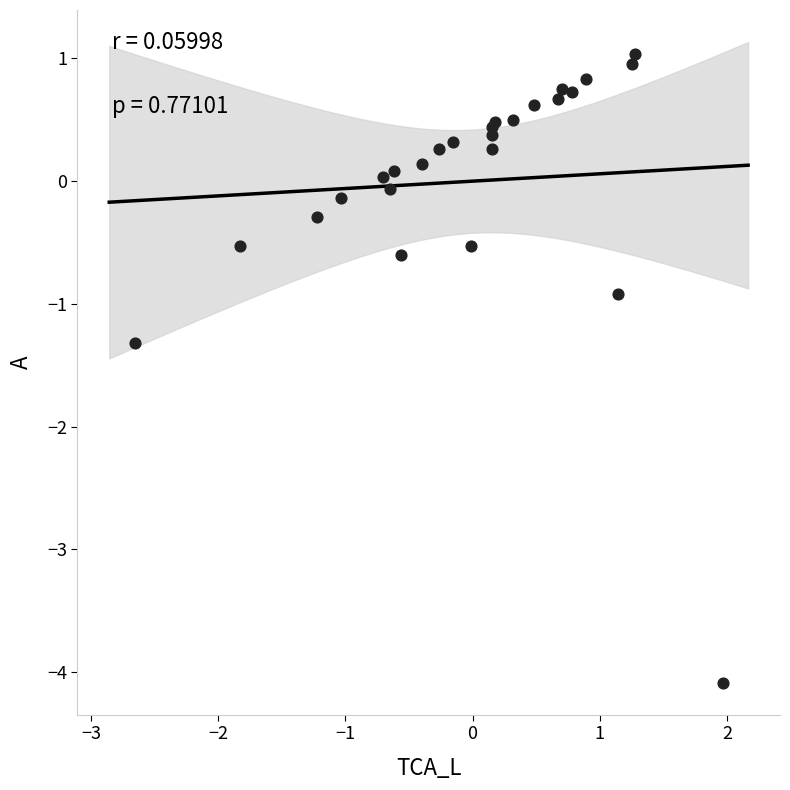

What Y value in the scatter plot is closest to -1?

-0.9